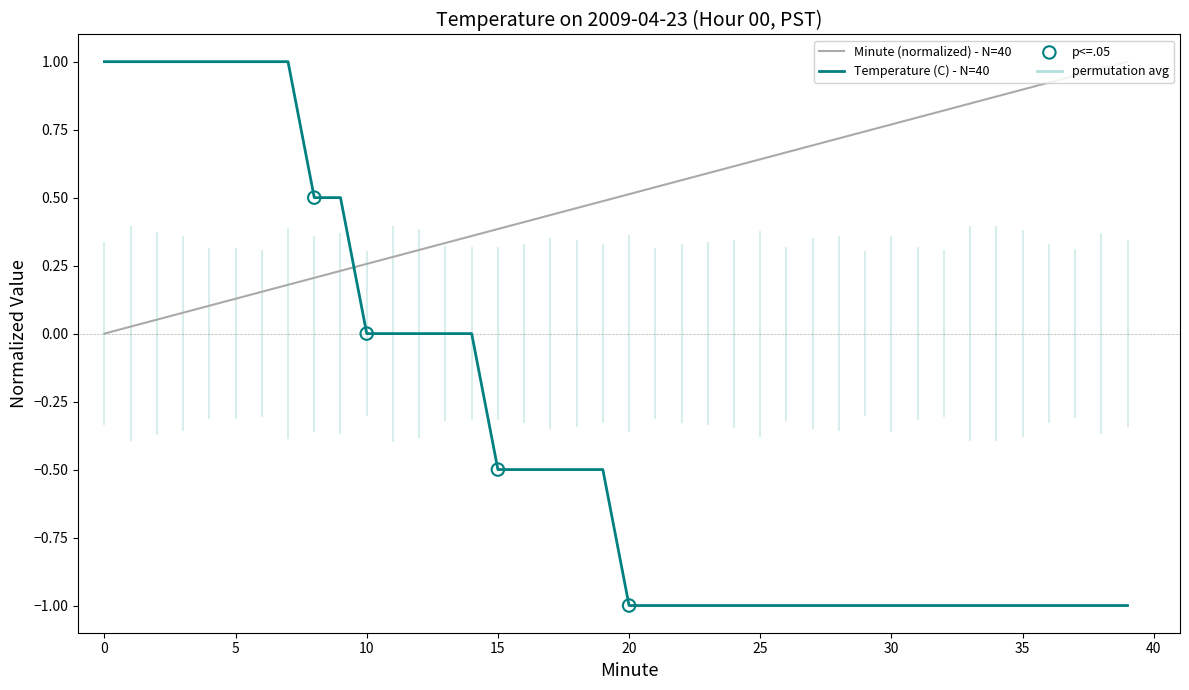

Which series contains the highest Y value?

Temperature (C)